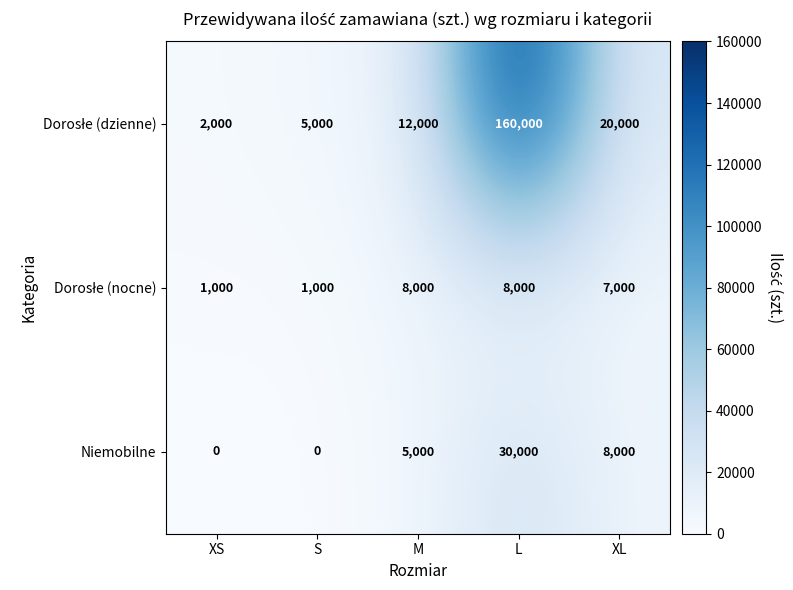

What is the total value across all series at L?

198000